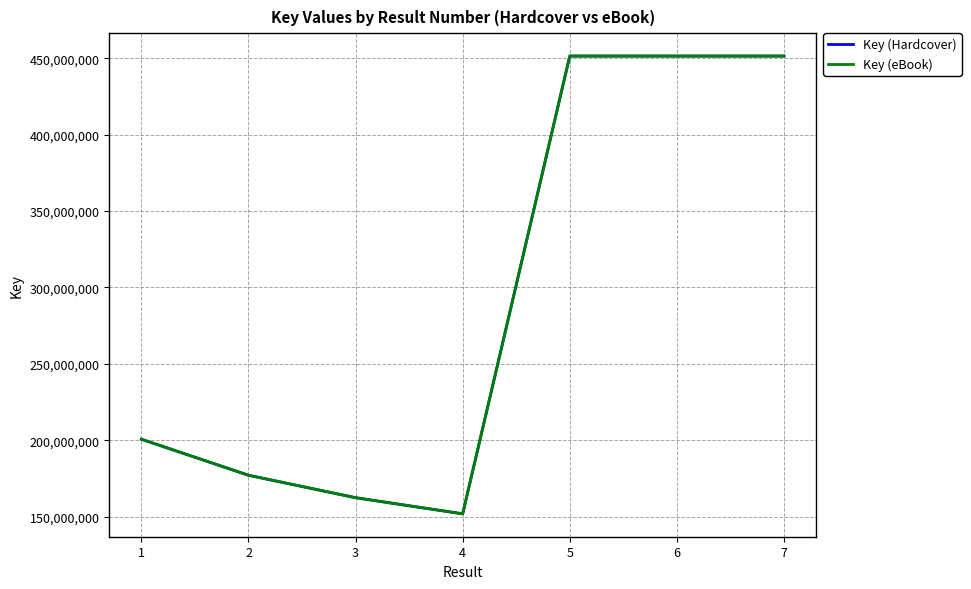

Is this an area chart (filled region under the line)?

No